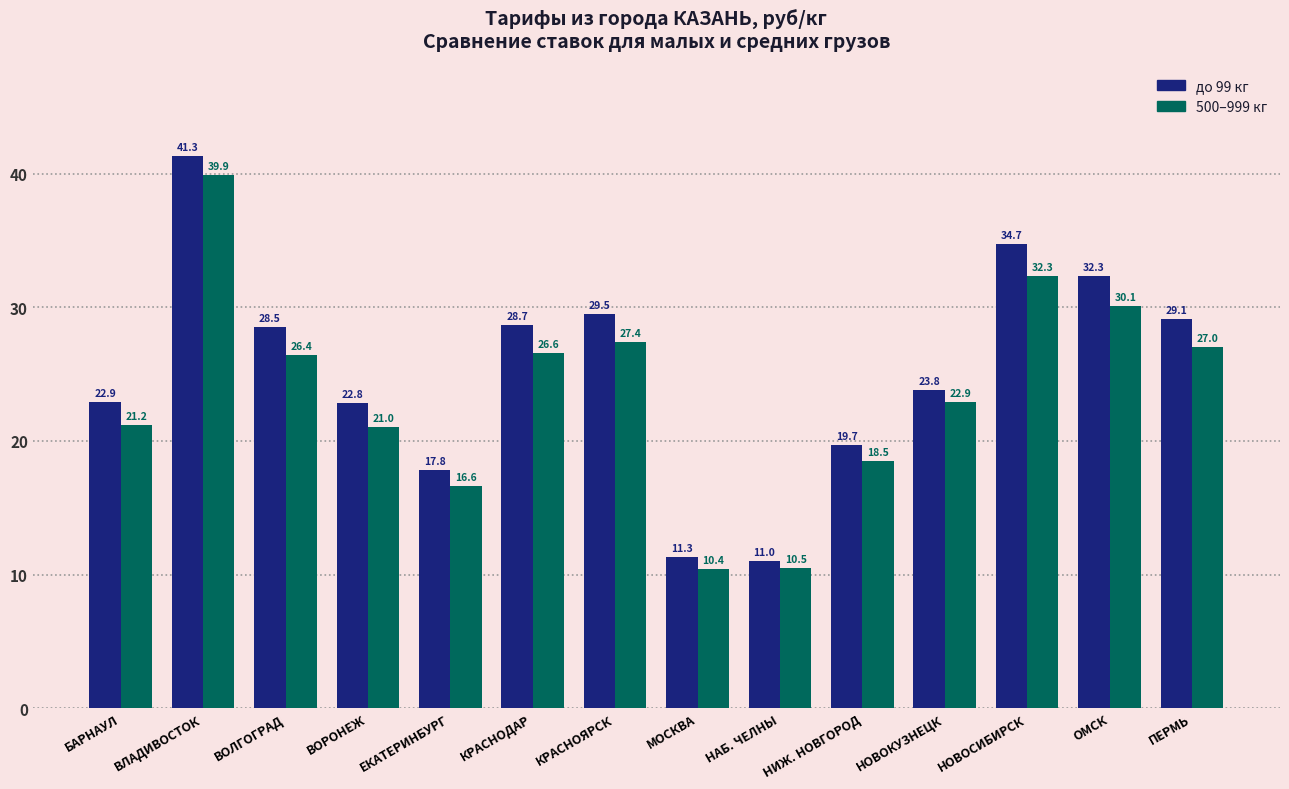

How many bars are there in total?

28